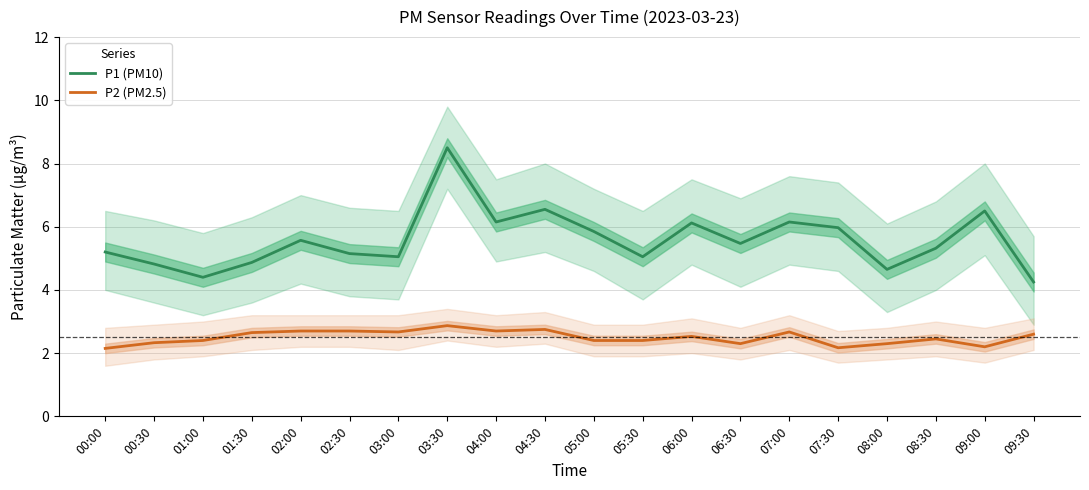

What position from the right is 04:30?

11